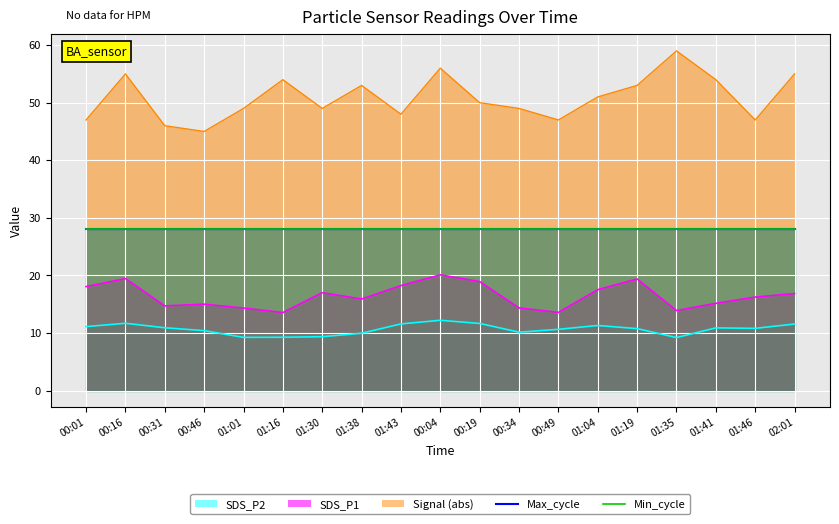

How many interior local peaks does the SDS_P2 series have?

4